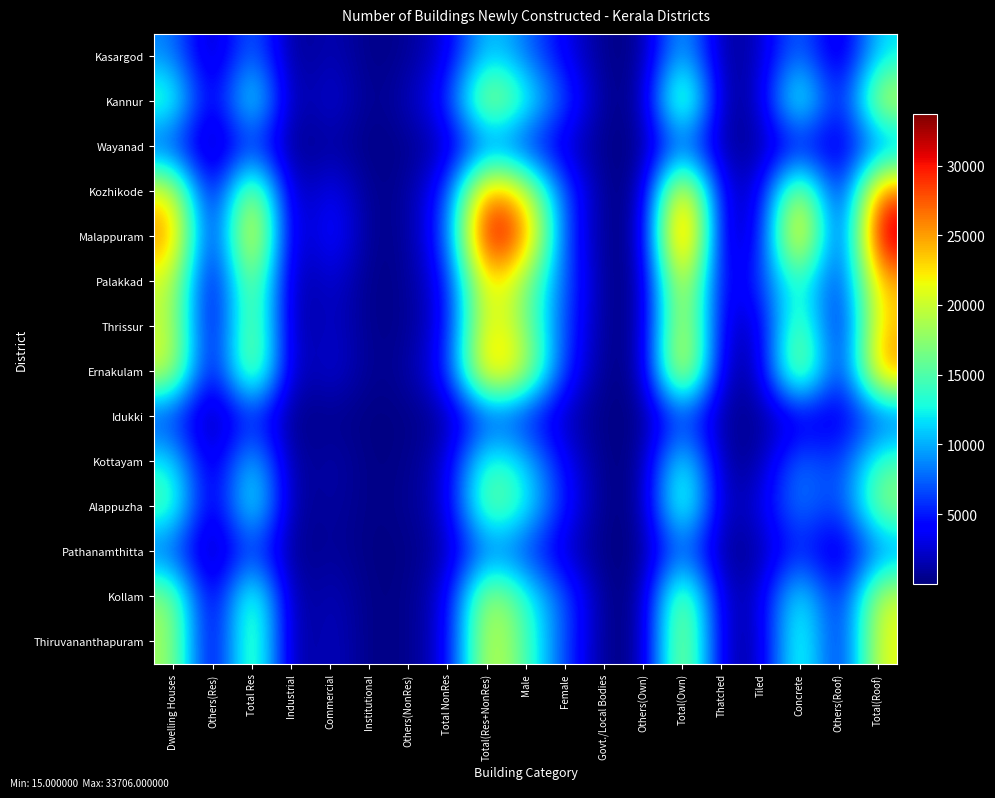

Rank the series by their maximum value, from highest to lowest.

Malappuram, Kozhikode, Ernakulam, Palakkad, Thrissur, Thiruvananthapuram, Kannur, Kollam, Alappuzha, Kottayam, Kasargod, Pathanamthitta, Wayanad, Idukki